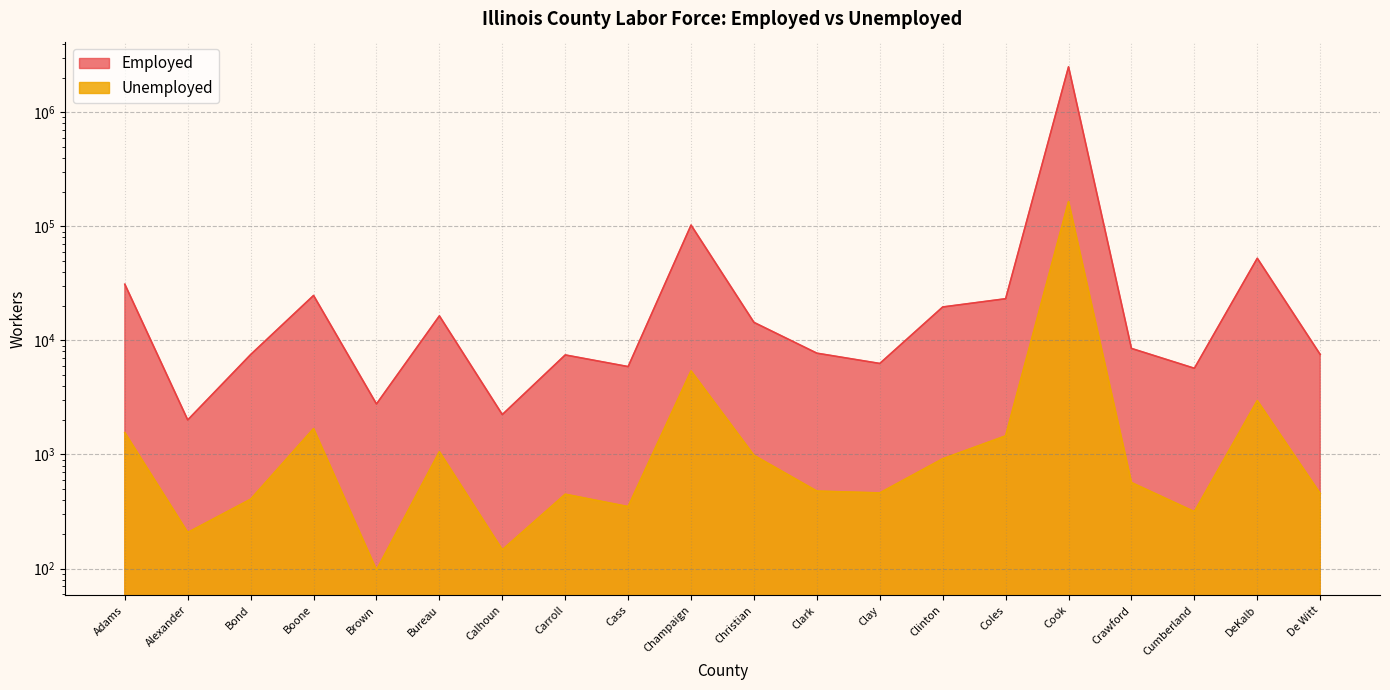

True or false: Employed and Unemployed cross at least once.

False